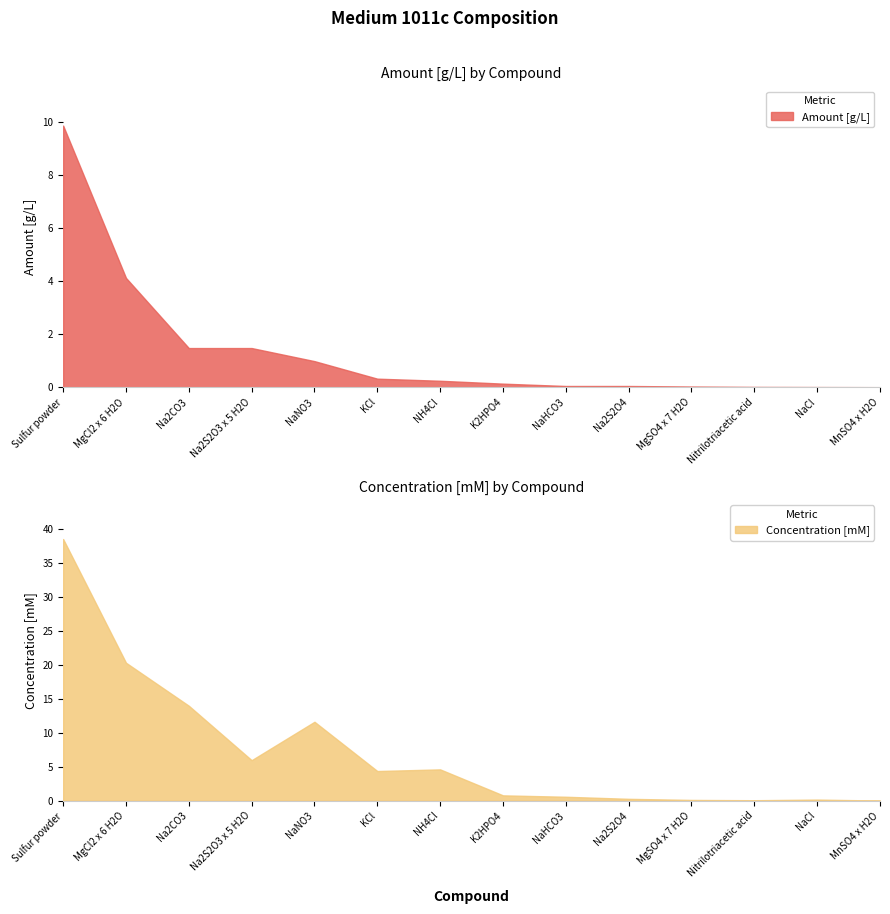

Which series changed the most between 7 and 12?

concentration